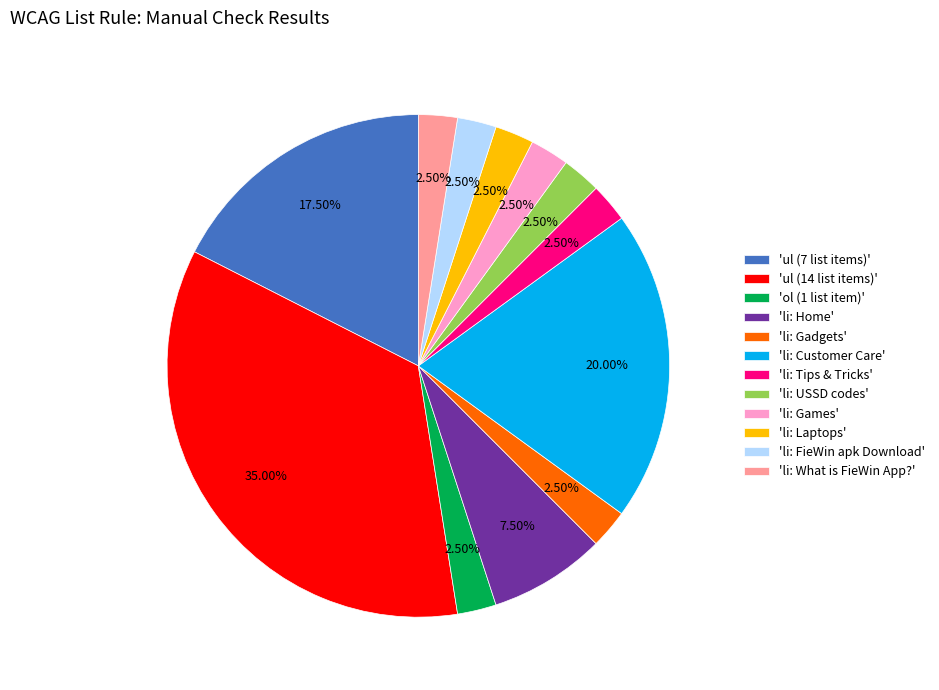

What is the ratio of the value at 'li: Gadgets' to the value at 'li: FieWin apk Download'?

1.0